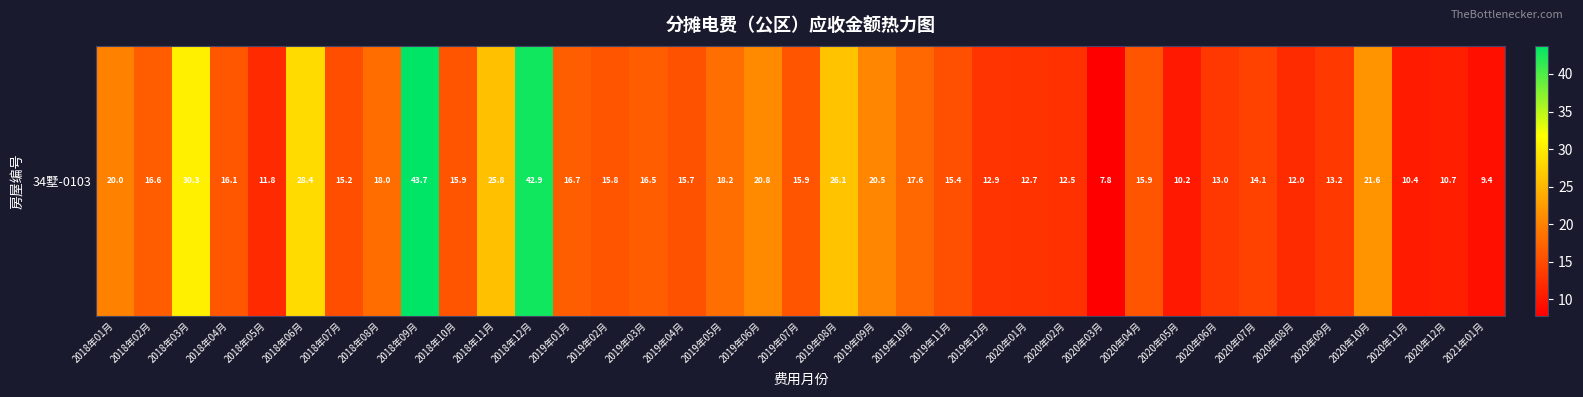

Reading left to right, what are all the values shown in this chart?

20.0	16.6	30.3	16.1	11.8	28.4	15.2	18.0	43.7	15.9	25.8	42.9	16.7	15.8	16.5	15.7	18.2	20.8	15.9	26.1	20.5	17.6	15.4	12.9	12.7	12.5	7.8	15.9	10.2	13.0	14.1	12.0	13.2	21.6	10.4	10.7	9.4